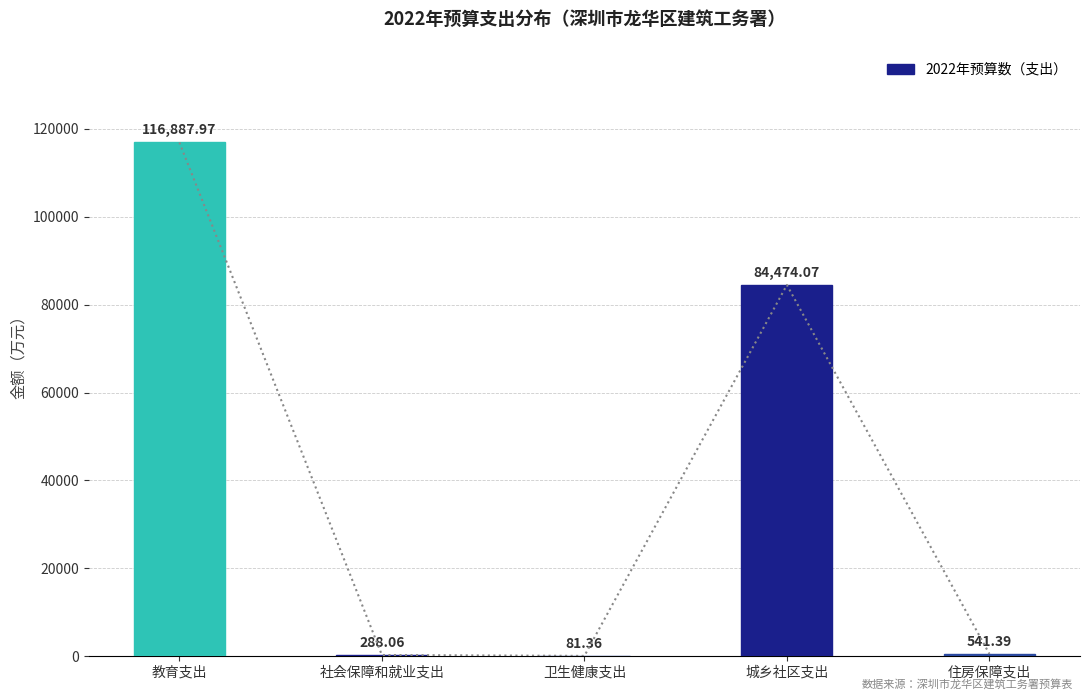

What is the change in value from 教育支出 to 社会保障和就业支出?

-116599.9